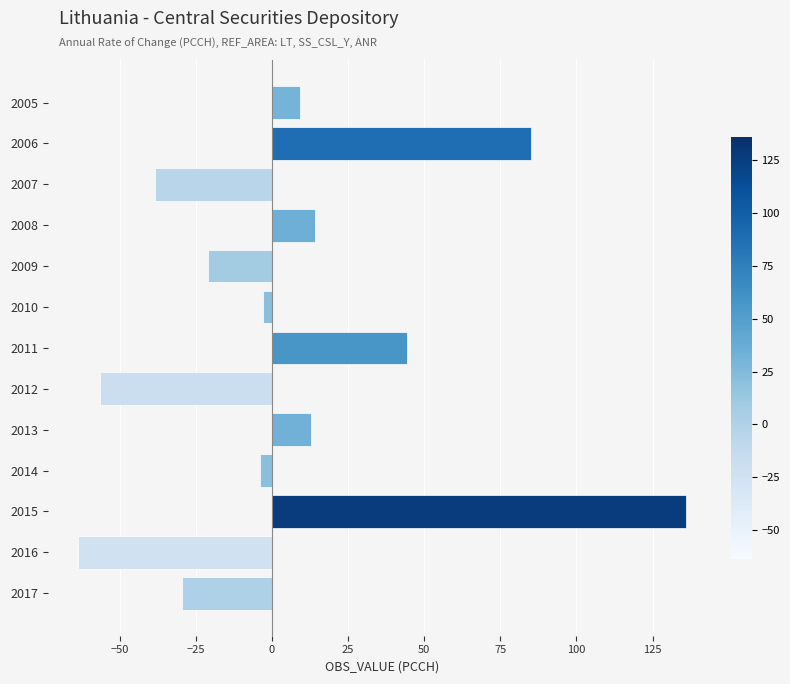

What is the value of the 9th bar from the top?

12.9